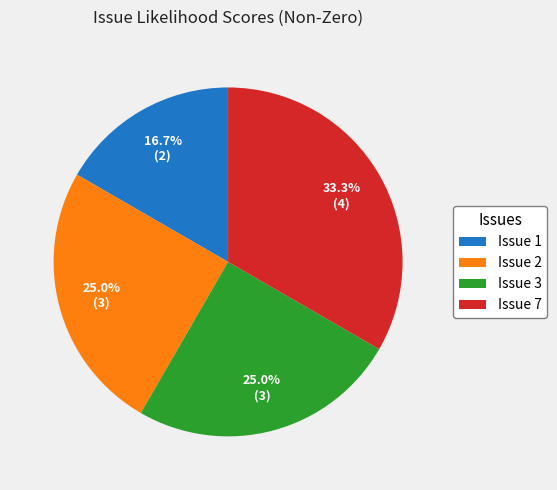

True or false: Issue 3 accounts for 25% of the total.

True